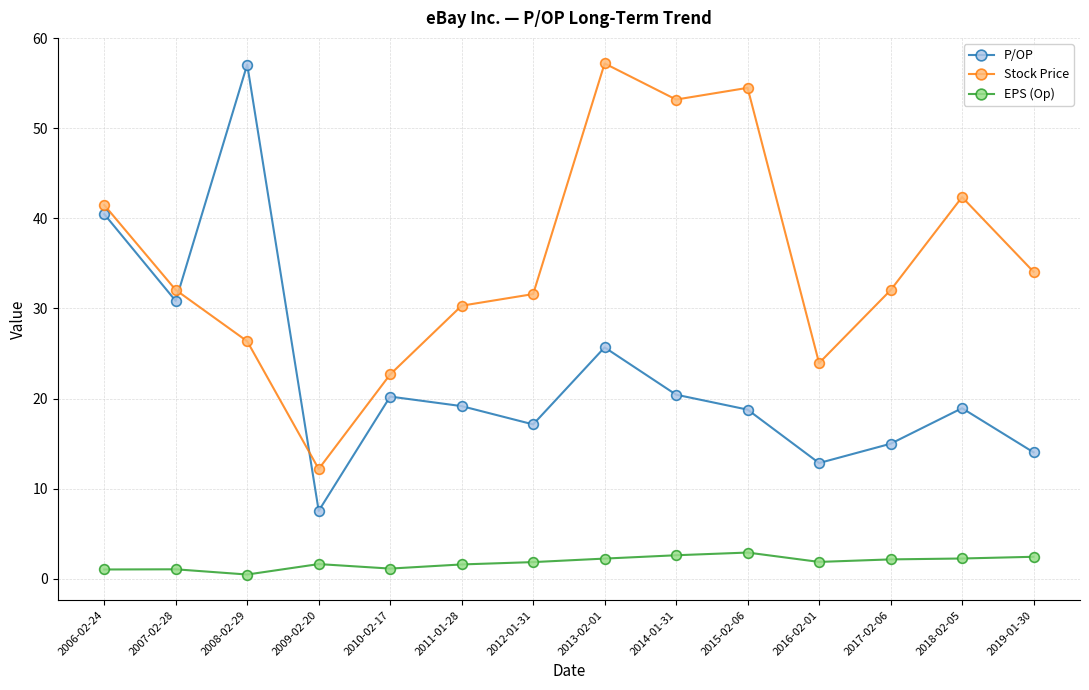

How many series are shown in this chart?

3